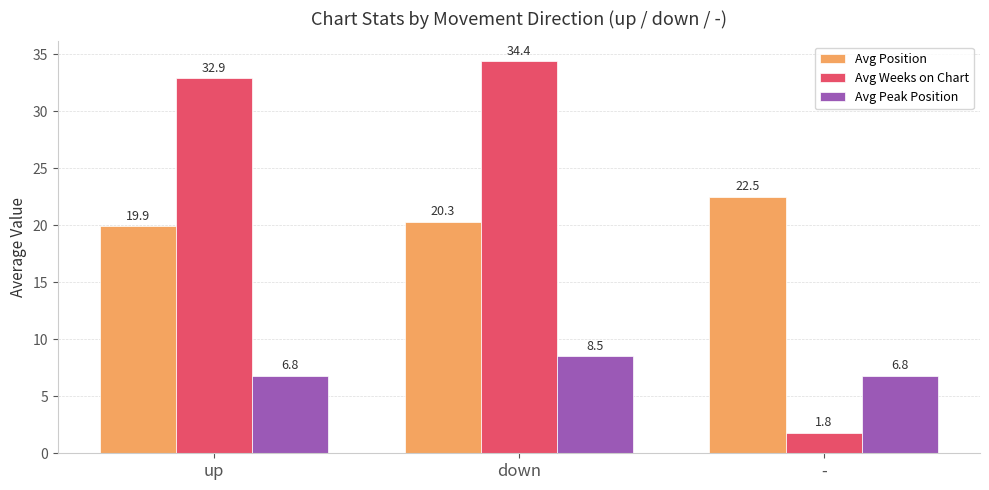

At which label does Avg Position reach its minimum?

up